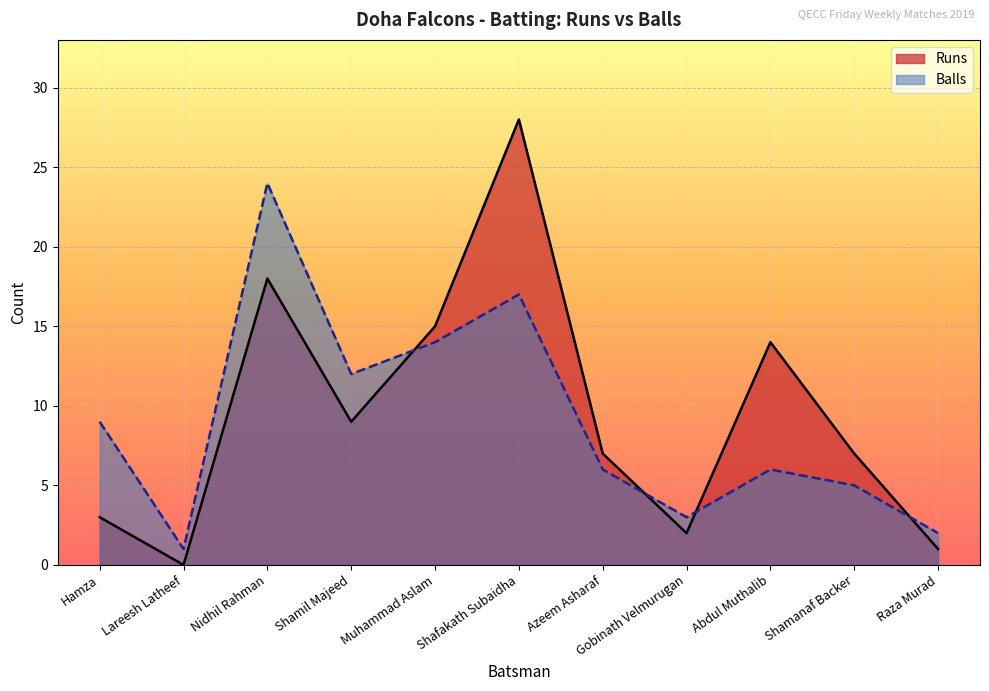

What is the average value of the Balls series?

9